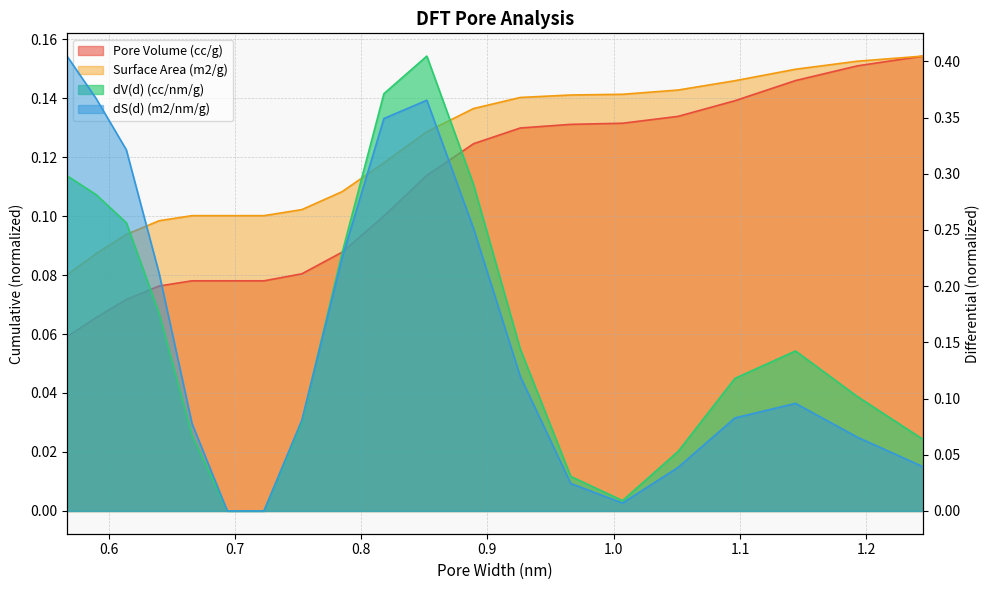

How many distinct data groups are displayed?

4